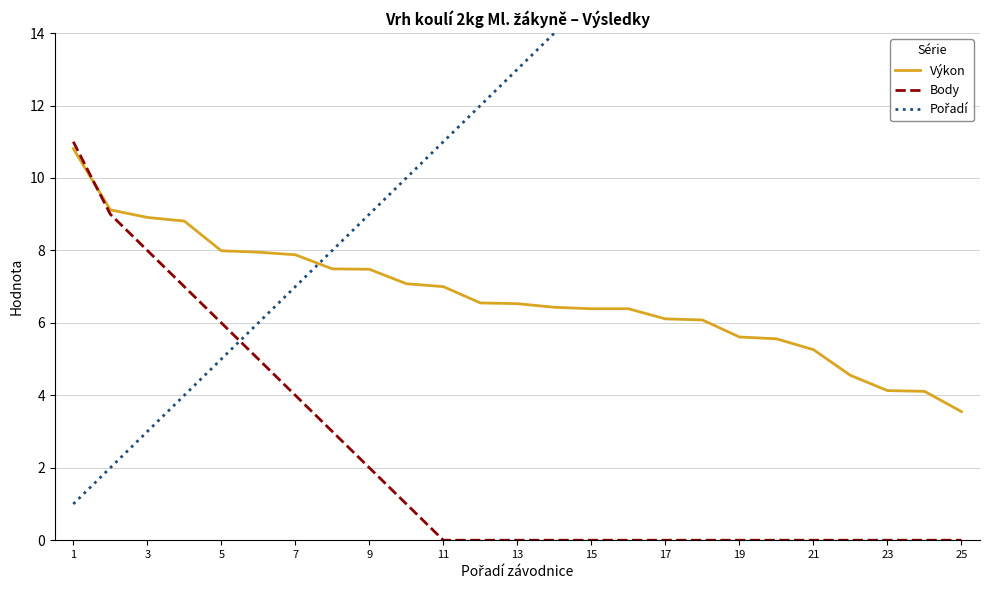

At which label does Výkon first exceed 6?

1